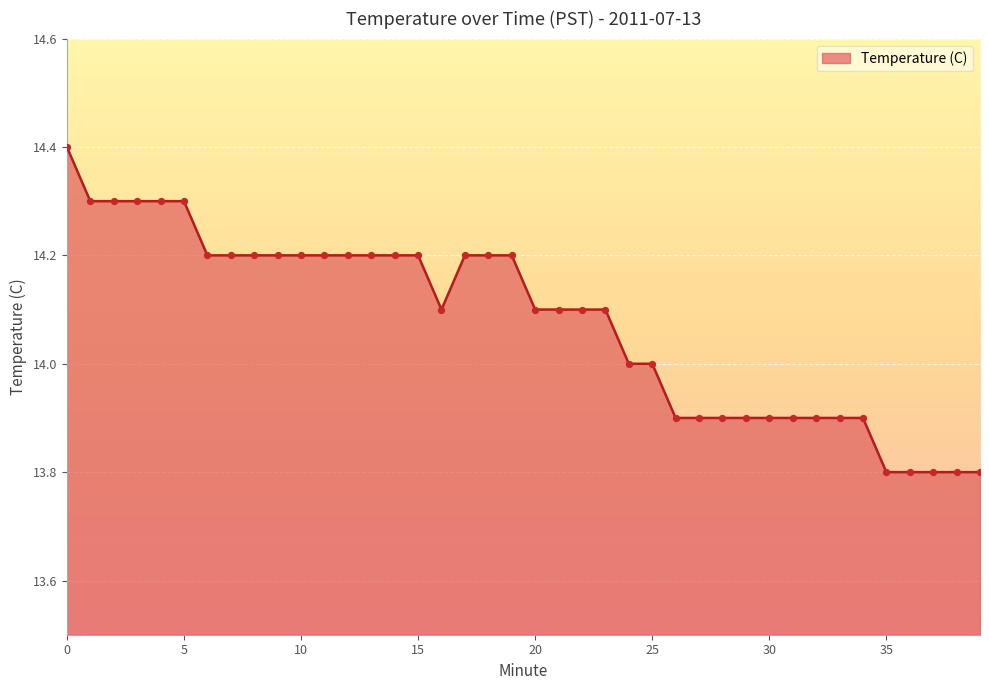

What is the difference between the maximum and minimum values?

0.6